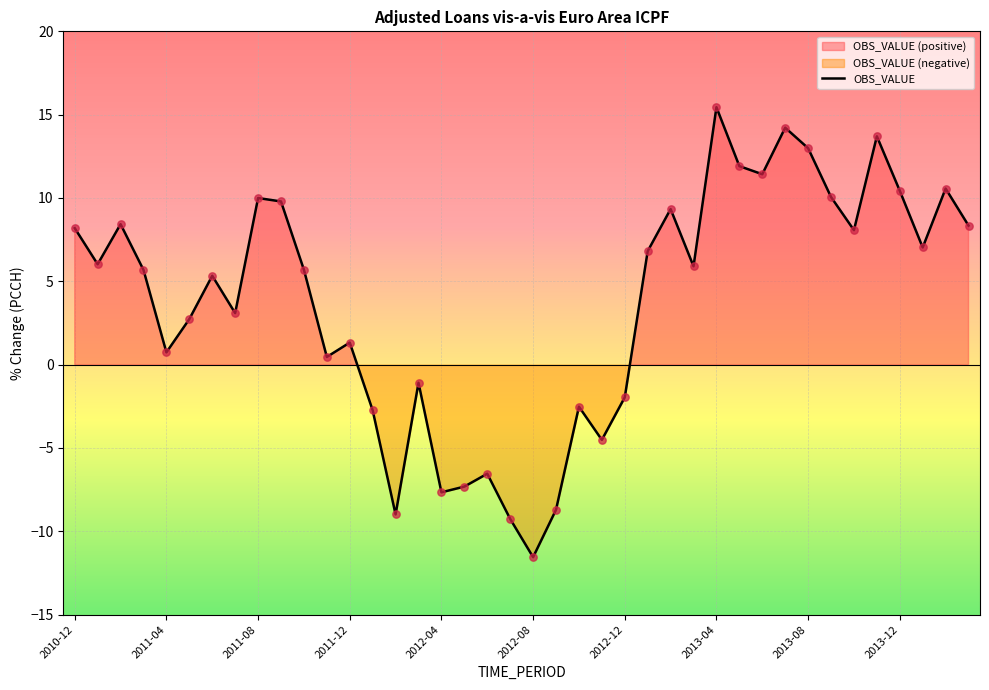

Between 11 and 19, which is larger?

11